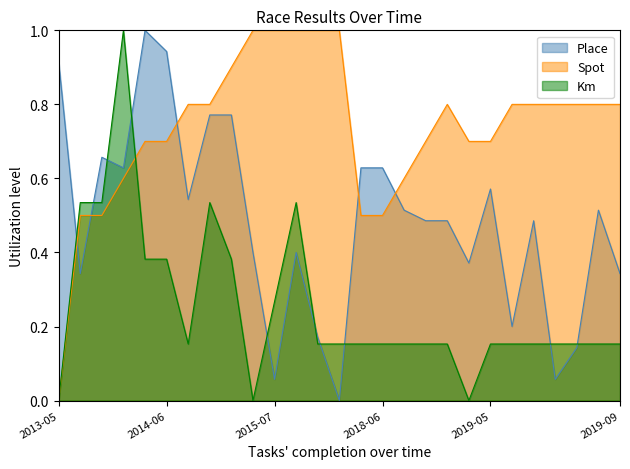

Reading left to right, list all the values displayed in this chart.

Place: 0.9	0.3	0.7	0.6	1.0	0.9	0.5	0.8	0.8	0.4	0.1	0.4	0.2	0.0	0.6	0.6	0.5	0.5	0.5	0.4	0.6	0.2	0.5	0.1	0.1	0.5	0.3
Spot: 0.0	0.5	0.5	0.6	0.7	0.7	0.8	0.8	0.9	1.0	1.0	1.0	1.0	1.0	0.5	0.5	0.6	0.7	0.8	0.7	0.7	0.8	0.8	0.8	0.8	0.8	0.8
Km: 0.0	0.5	0.5	1.0	0.4	0.4	0.2	0.5	0.4	0.0	0.3	0.5	0.2	0.2	0.2	0.2	0.2	0.2	0.2	0.0	0.2	0.2	0.2	0.2	0.2	0.2	0.2